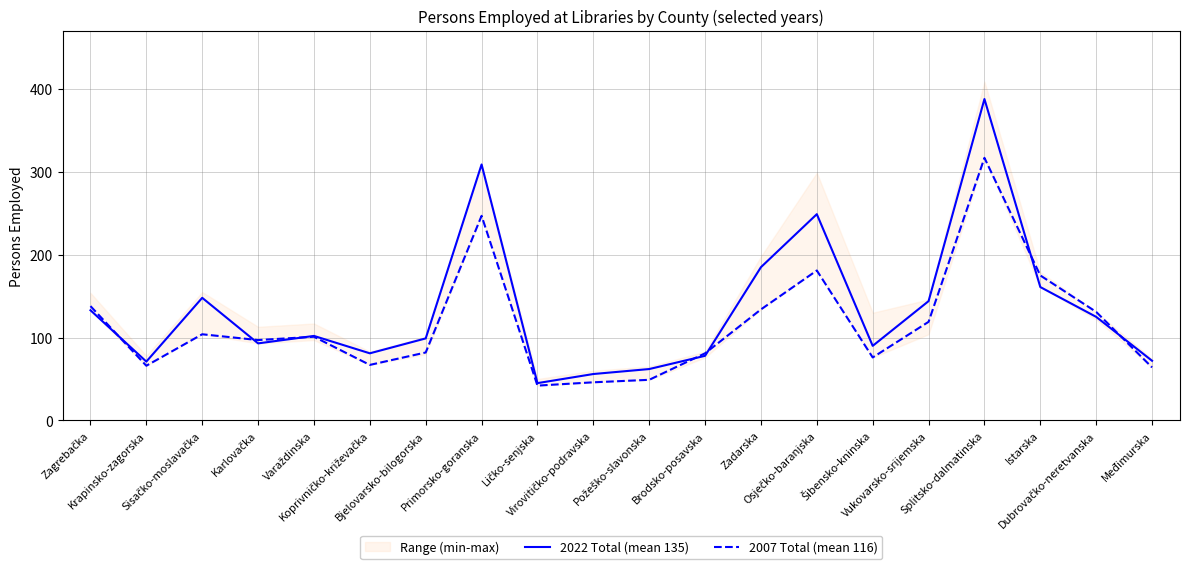

At which label does 2007 Total (mean 116) first exceed 101?

Zagrebačka